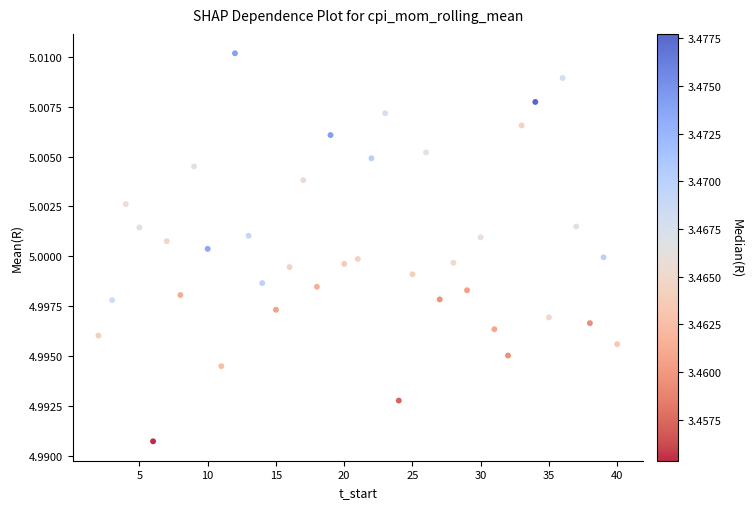

What is the range of X values (max minus min)?

38.0